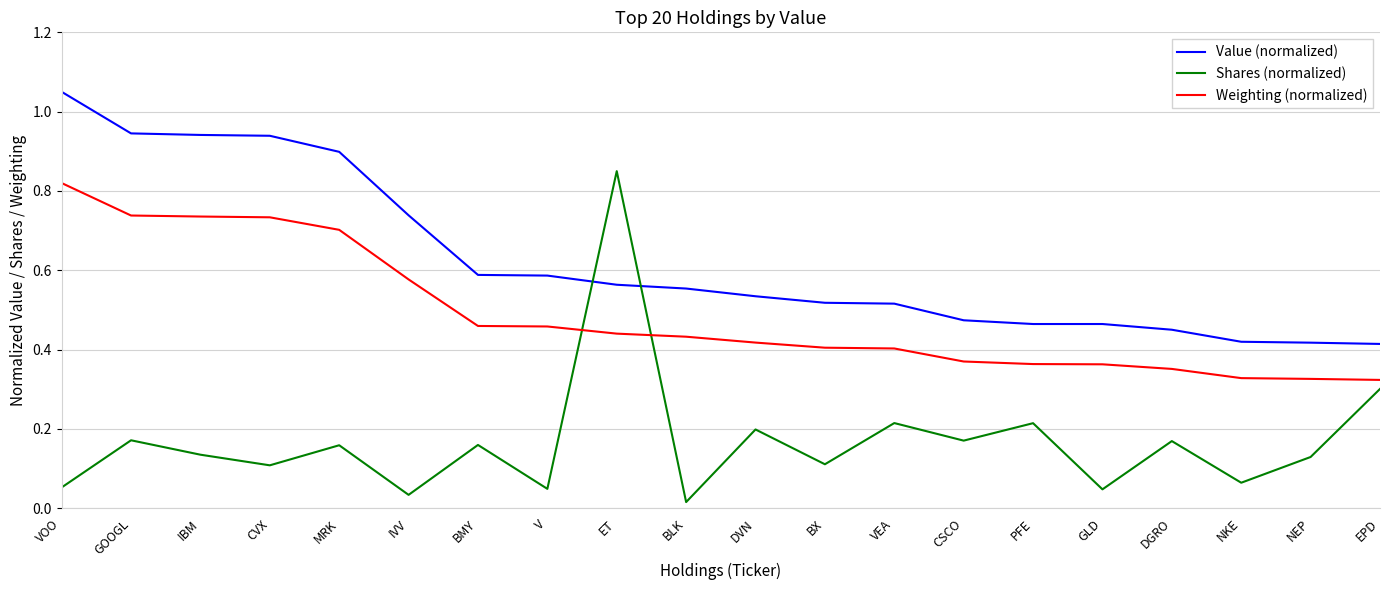

The value of Shares (normalized) at PFE is 0.2. True or false?

True